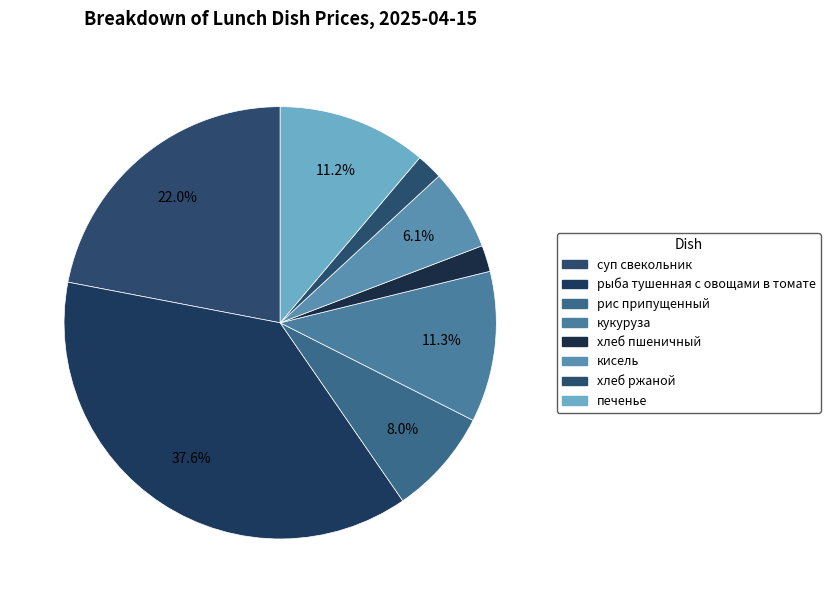

To the nearest percent, what percentage of the pie is рыба тушенная с овощами в томате?

38%